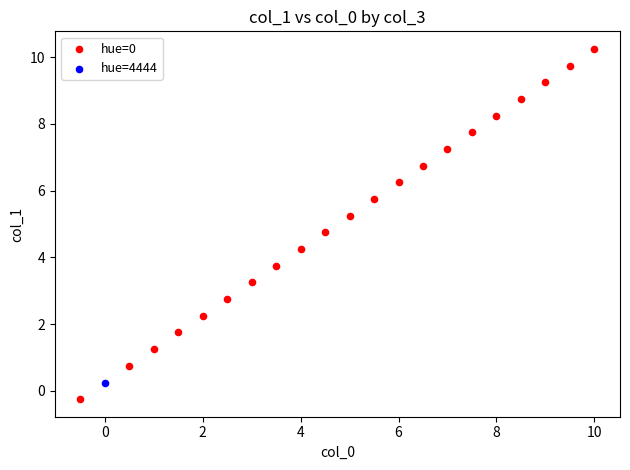

What are all the series names shown in the legend?

hue=0, hue=4444